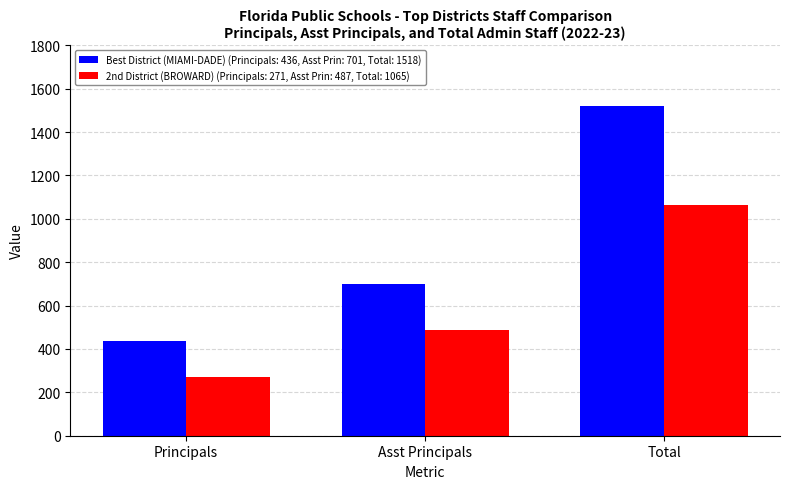

The Best District (MIAMI-DADE) (Principals: 436, Asst Prin: 701, Total: 1518) series shows 169 at Principals. True or false?

False